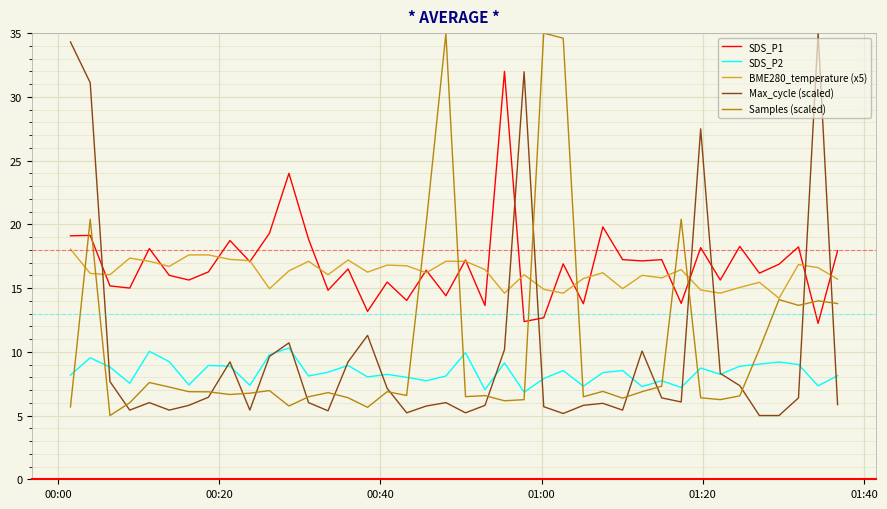

What is the smallest value displayed?

5.0